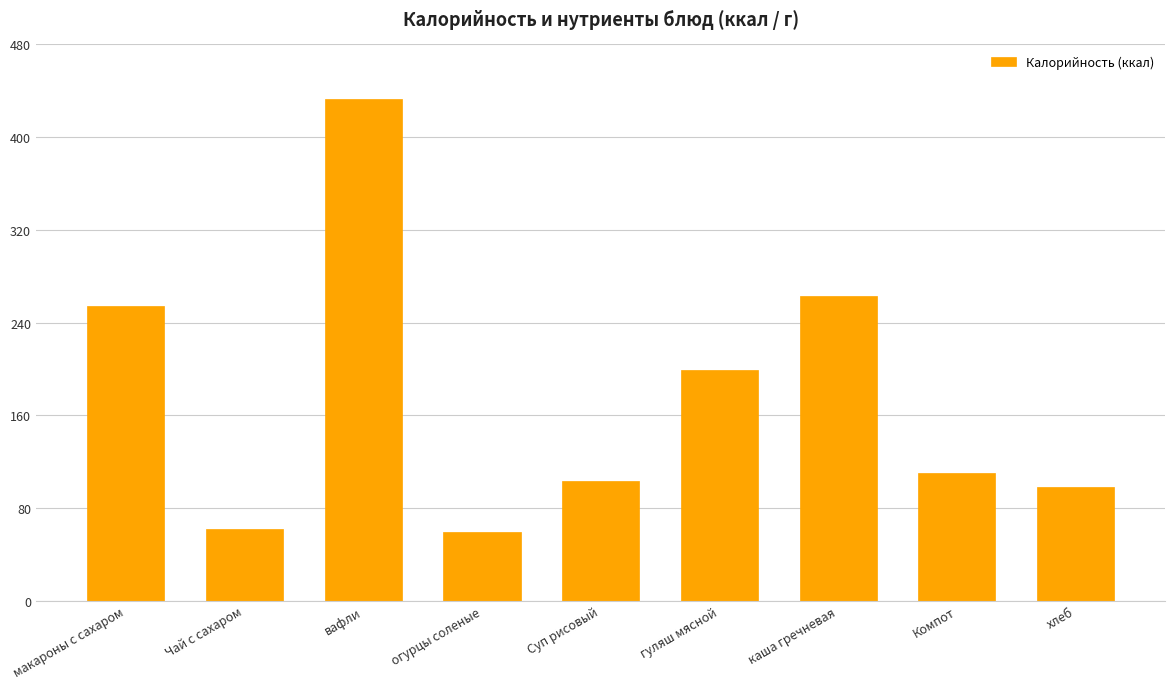

What is the label of the 3rd bar from the right?

каша гречневая